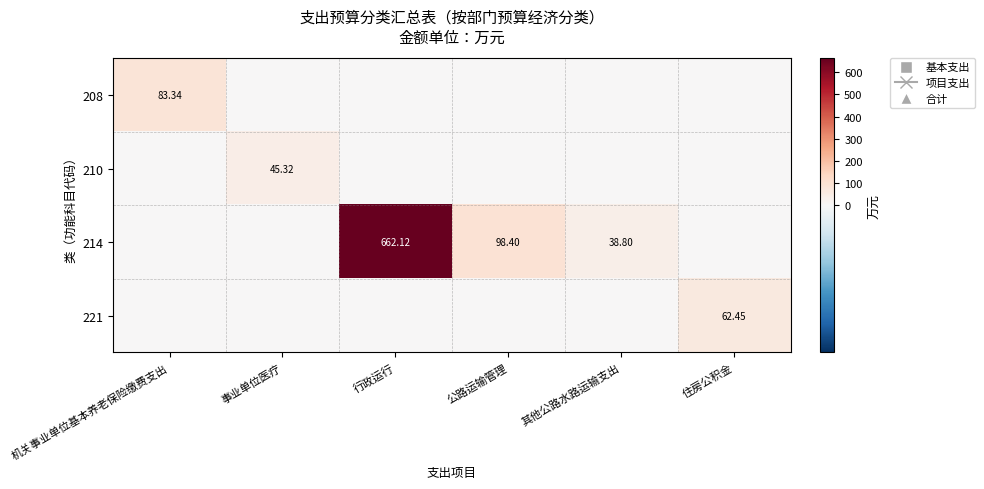

The value of 214 at 事业单位医疗 is 0.0. True or false?

True